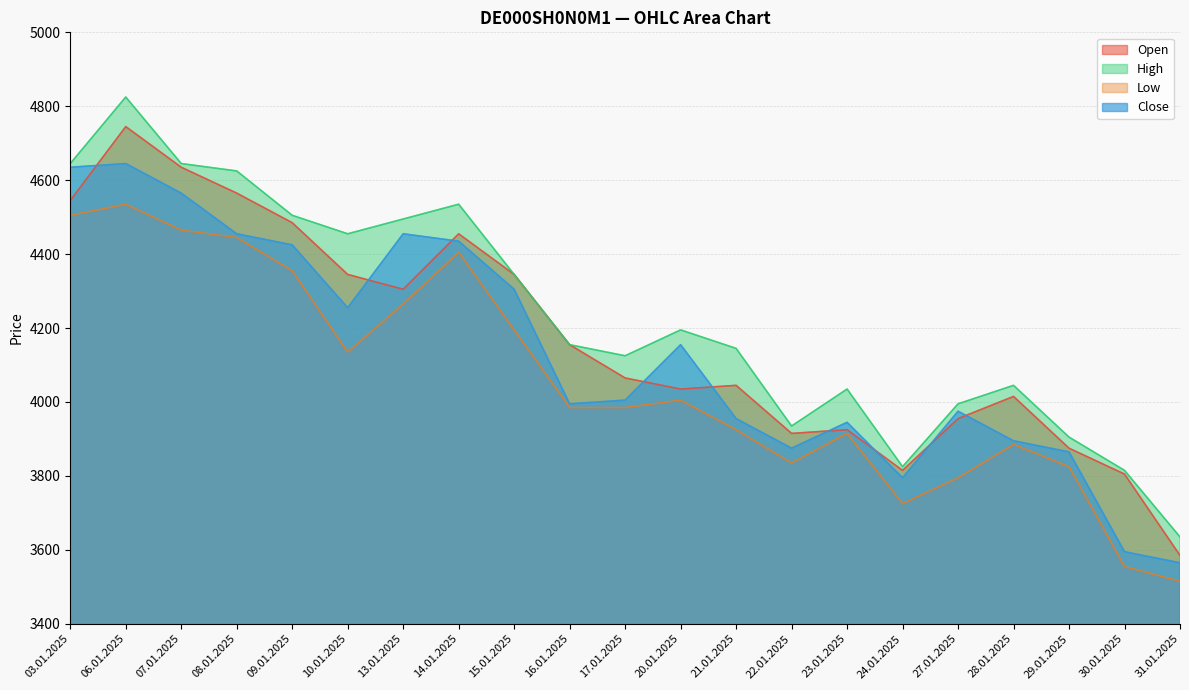

What is the spread (max minus min) of values at 17.01.2025?

140